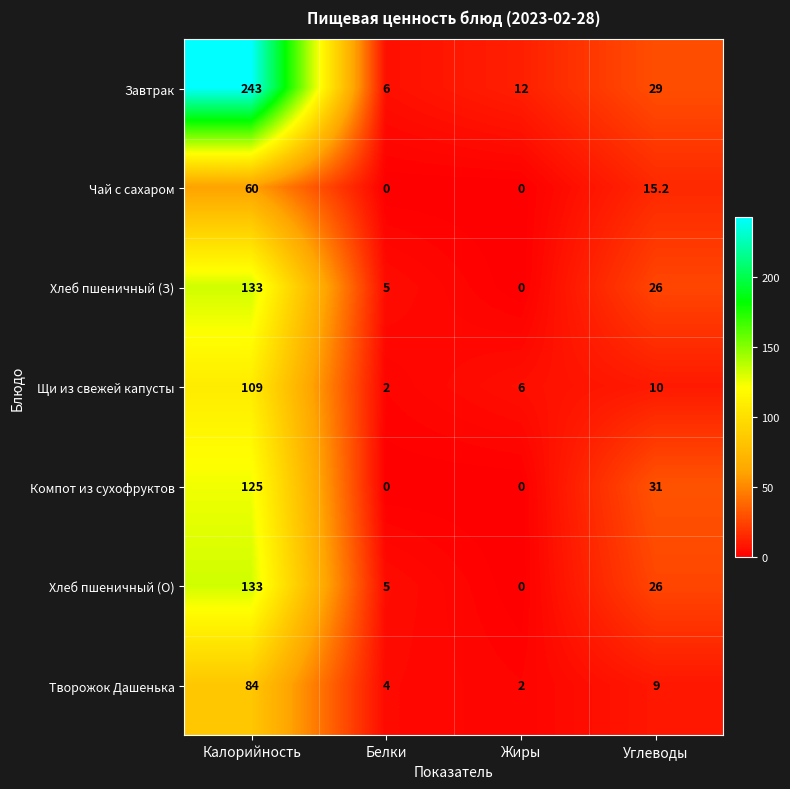

How many data points in Хлеб пшеничный (З) are less than 26?

2